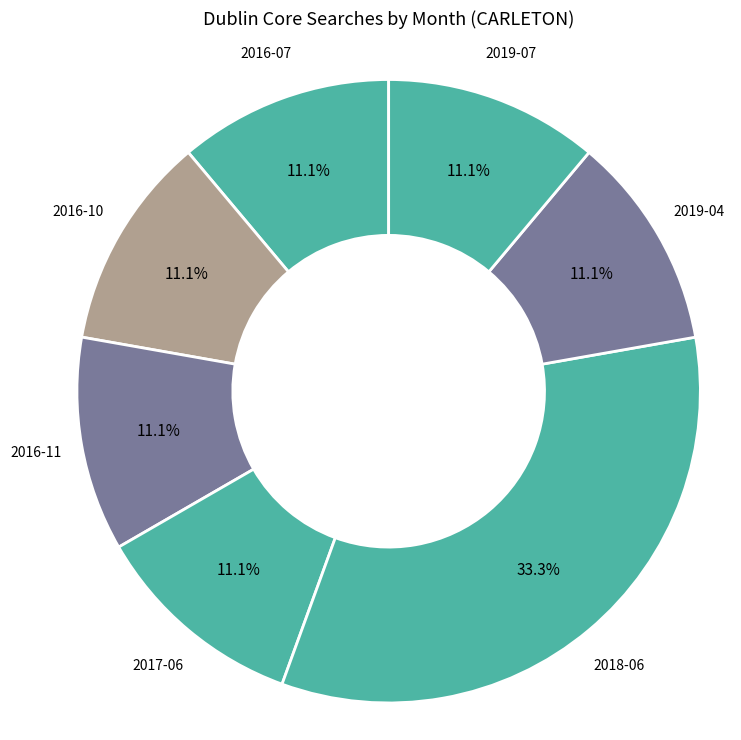

Which slice is the largest?

2018-06